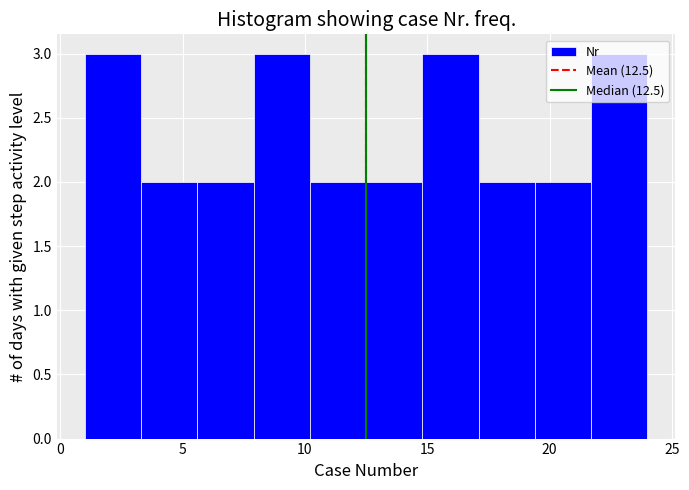

What is the height of the bar covering 5.6 to 7.9 on the x-axis? Neither the bar edges nor the heights are printed on the chart, so give them approximately, as read against the axes.

2